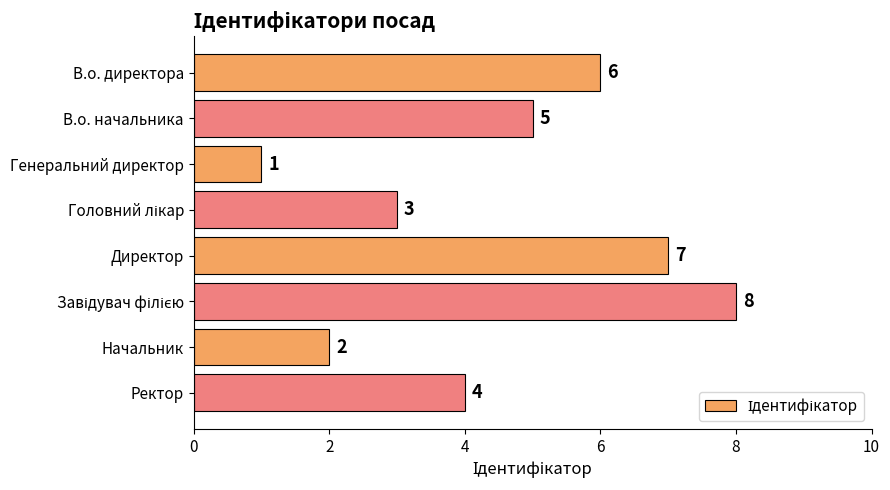

Reading top to bottom, extract all data points from this chart.

6	5	1	3	7	8	2	4